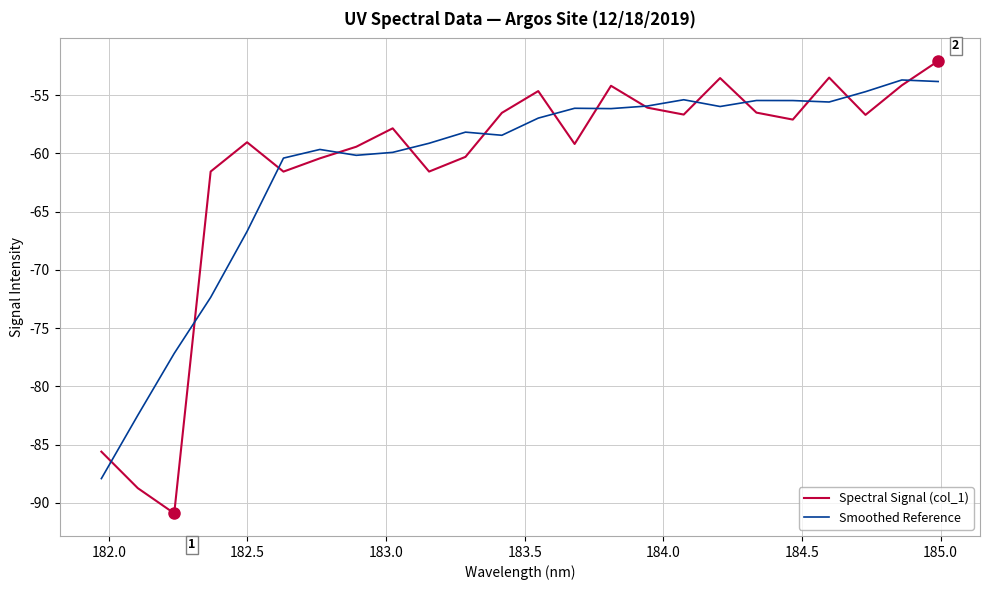

What are all the series names shown in the legend?

Spectral Signal (col_1), Smoothed Reference